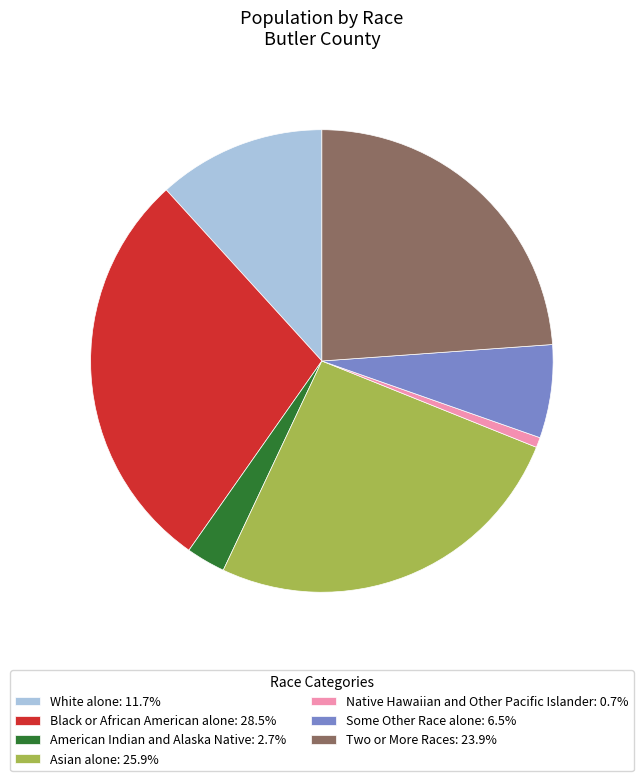

How many slices are in this pie chart?

7